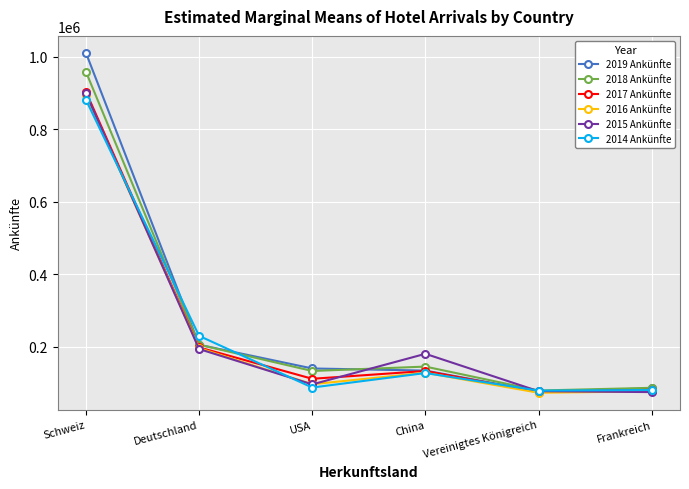

Where does the 2018 Ankünfte series first go above 144541?

Schweiz